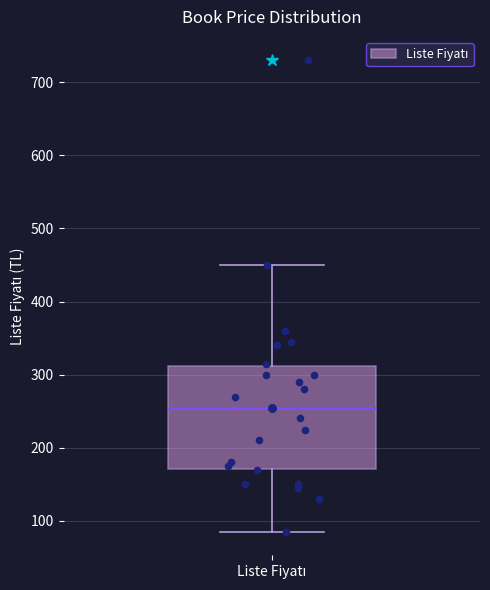

Where does the lower whisker of the box for Liste Fiyatı end on the y-axis? The values are not printed on the chart, so give them approximately, as read against the axis.

90